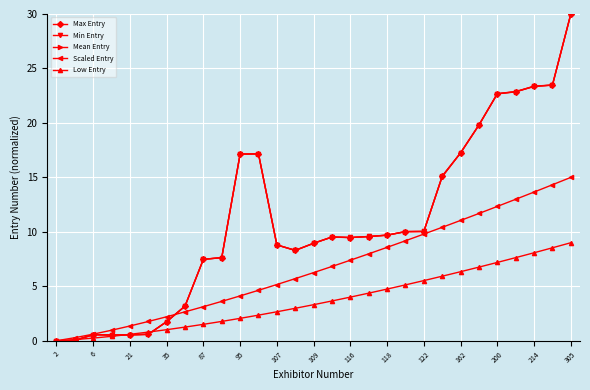

What is the value of the Max Entry point at the 24th from the left?

19.8